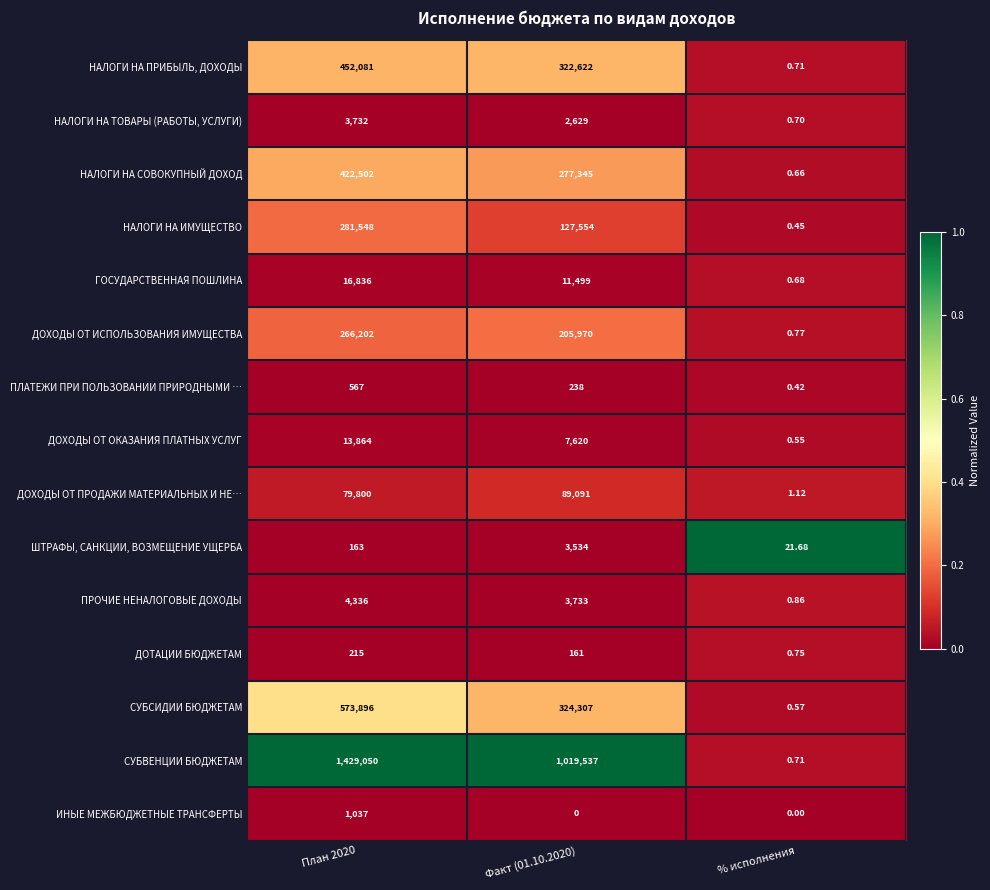

Rank the series by their maximum value, from lowest to highest.

ДОТАЦИИ БЮДЖЕТАМ, ПЛАТЕЖИ ПРИ ПОЛЬЗОВАНИИ ПРИРОДНЫМИ …, ИНЫЕ МЕЖБЮДЖЕТНЫЕ ТРАНСФЕРТЫ, ШТРАФЫ, САНКЦИИ, ВОЗМЕЩЕНИЕ УЩЕРБА, НАЛОГИ НА ТОВАРЫ (РАБОТЫ, УСЛУГИ), ПРОЧИЕ НЕНАЛОГОВЫЕ ДОХОДЫ, ДОХОДЫ ОТ ОКАЗАНИЯ ПЛАТНЫХ УСЛУГ, ГОСУДАРСТВЕННАЯ ПОШЛИНА, ДОХОДЫ ОТ ПРОДАЖИ МАТЕРИАЛЬНЫХ И НЕ…, ДОХОДЫ ОТ ИСПОЛЬЗОВАНИЯ ИМУЩЕСТВА, НАЛОГИ НА ИМУЩЕСТВО, НАЛОГИ НА СОВОКУПНЫЙ ДОХОД, НАЛОГИ НА ПРИБЫЛЬ, ДОХОДЫ, СУБСИДИИ БЮДЖЕТАМ, СУБВЕНЦИИ БЮДЖЕТАМ